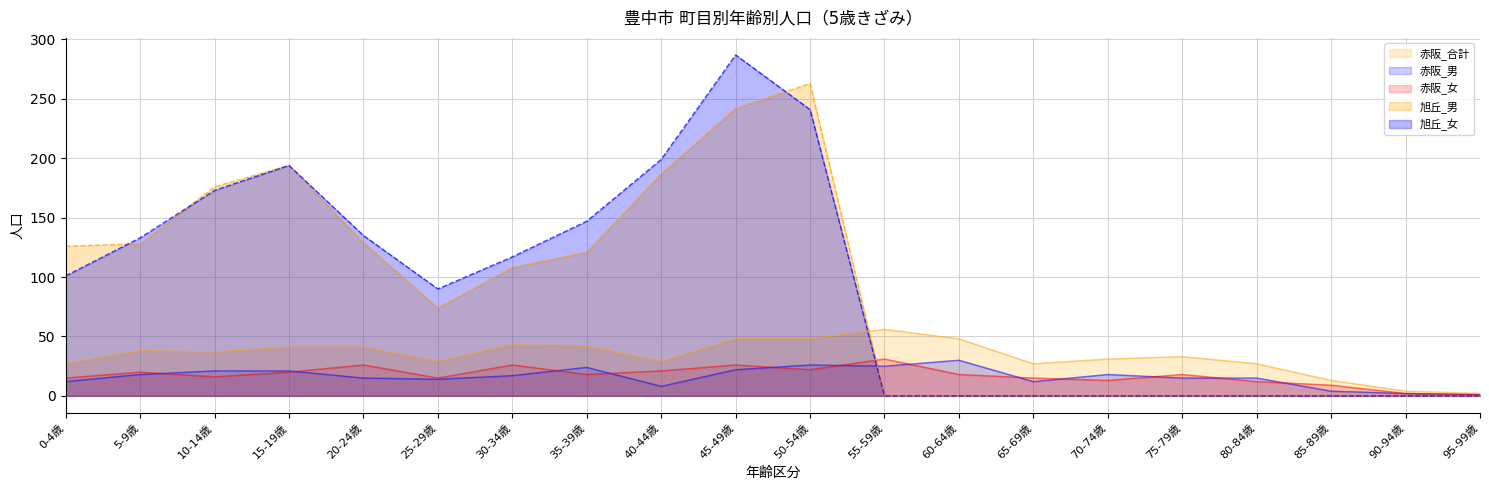

True or false: 赤阪_男_line and 赤阪_女_line intersect in this chart.

True